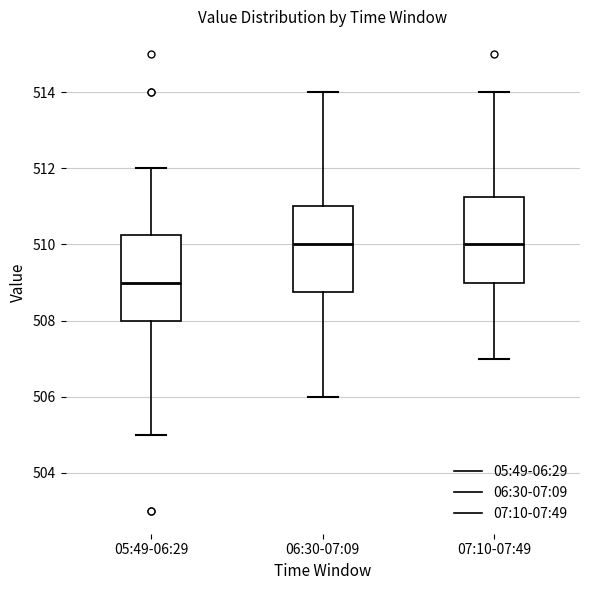

Where does the lower whisker of the box for 05:49-06:29 end on the y-axis? The values are not printed on the chart, so give them approximately, as read against the axis.

505.0